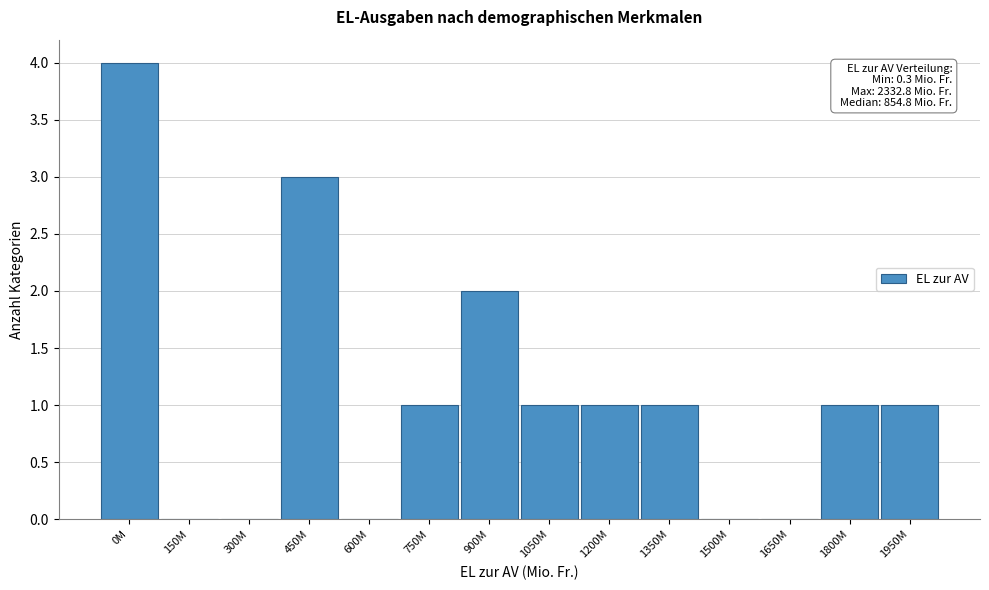

Reading right to left, list all the values displayed in this chart.

1950M=1	1800M=1	1650M=0	1500M=0	1350M=1	1200M=1	1050M=1	900M=2	750M=1	600M=0	450M=3	300M=0	150M=0	0M=4